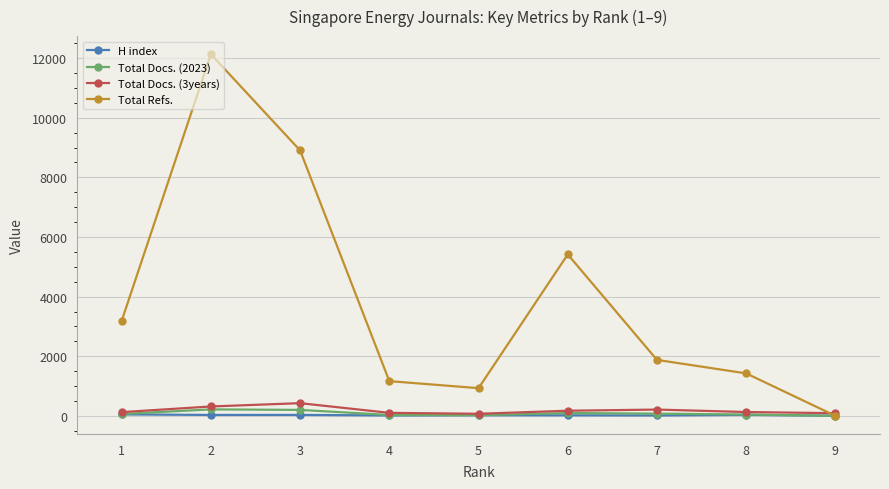

What is the difference between the Total Docs. (3years) values at 3 and 7?

215